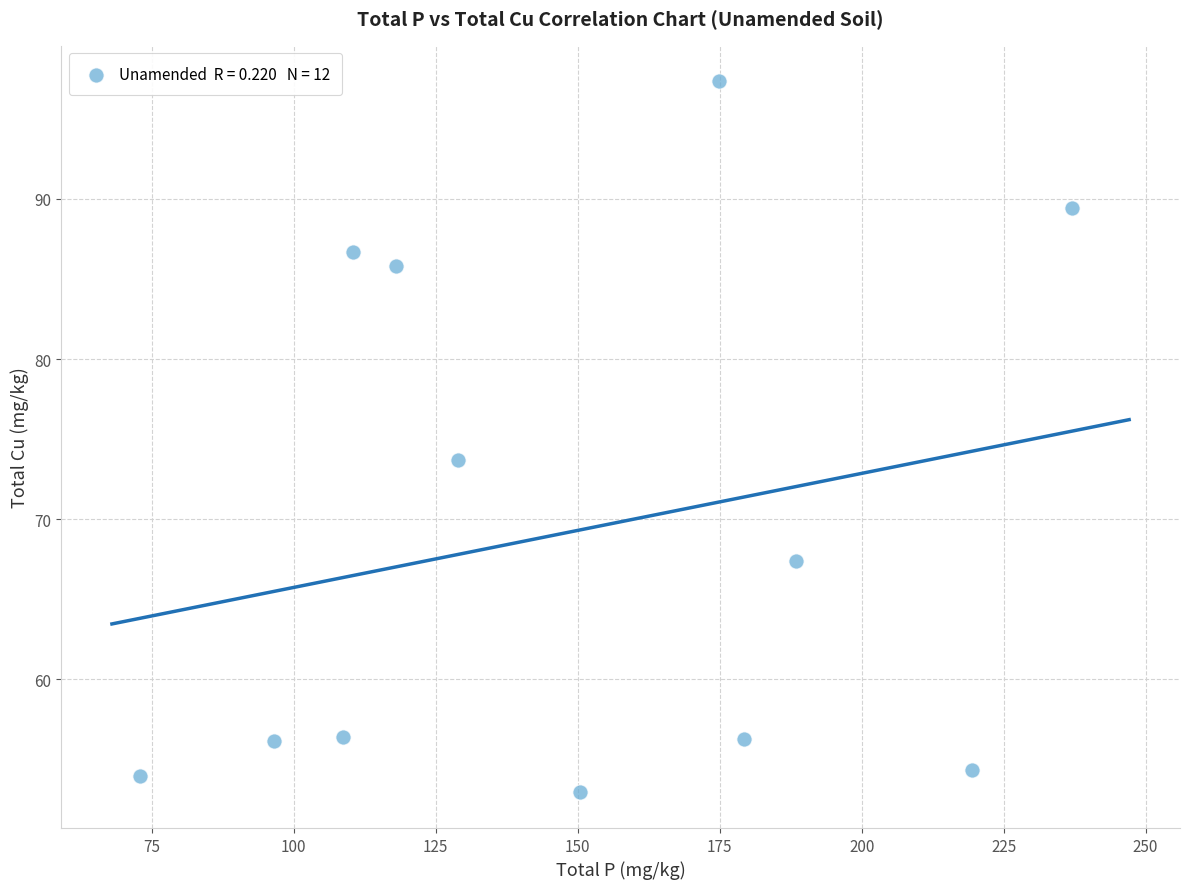

What is the average Y value?

69.2